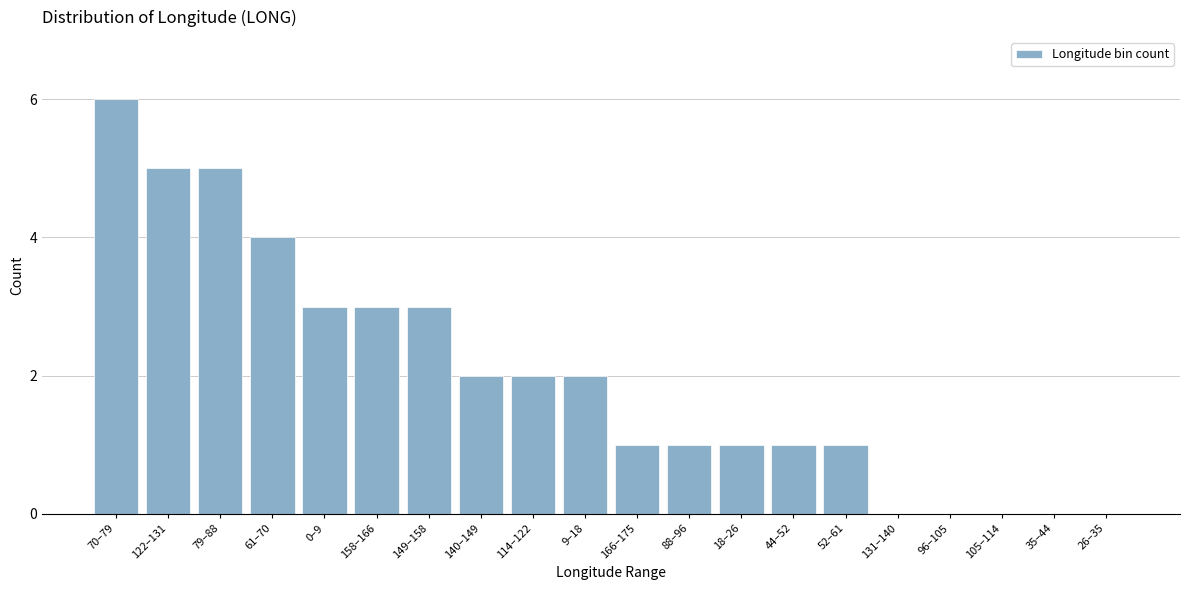

Reading left to right, transcribe all the data shown in this chart.

70–79=6	122–131=5	79–88=5	61–70=4	0–9=3	158–166=3	149–158=3	140–149=2	114–122=2	9–18=2	166–175=1	88–96=1	18–26=1	44–52=1	52–61=1	131–140=0	96–105=0	105–114=0	35–44=0	26–35=0